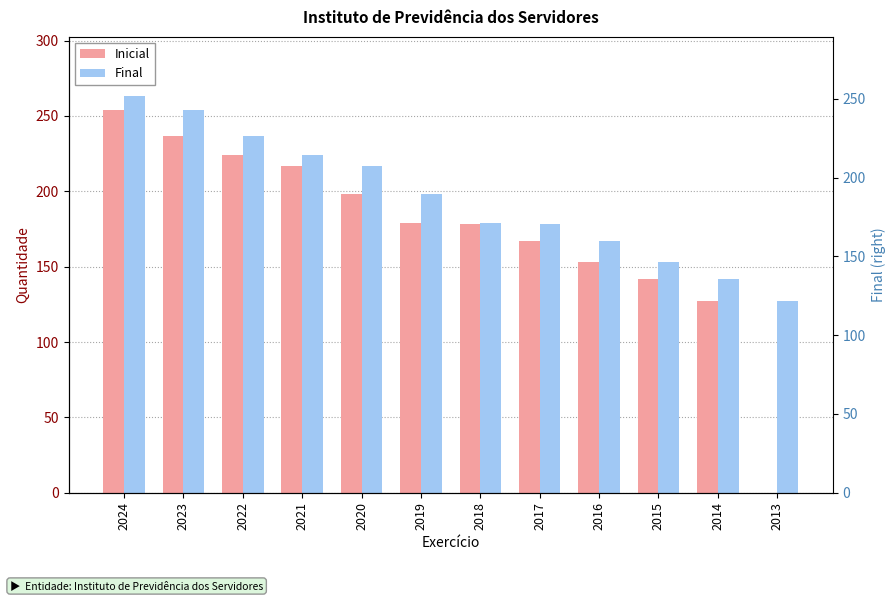

At which category is the sum across all series the highest?

2024